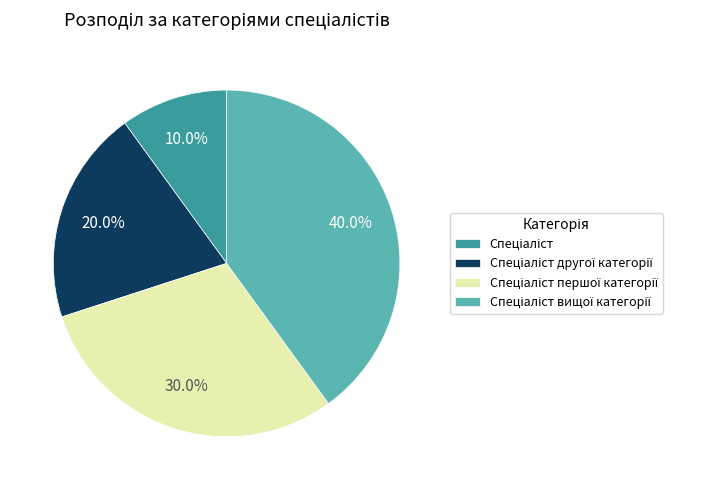

Is there a majority slice in this chart?

No